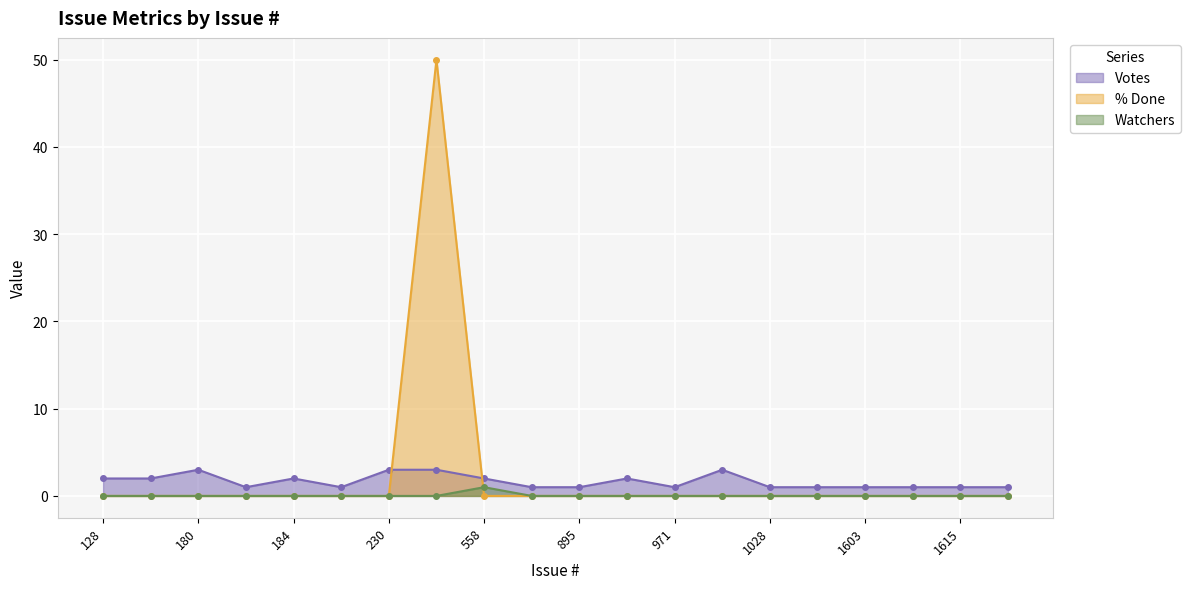

What is the difference between the maximum and second lowest values in the Votes series?

2